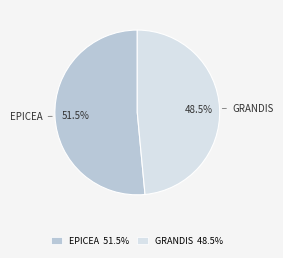

How much of the chart is everything except GRANDIS 48.5%?

51.5%